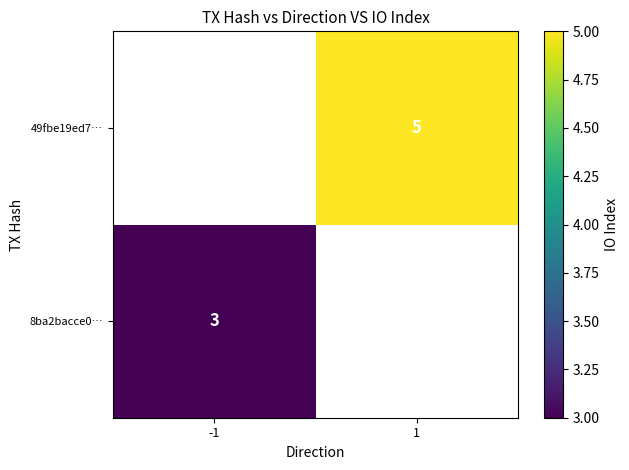

The value of 8ba2bacce0… at -1 is 3. True or false?

True